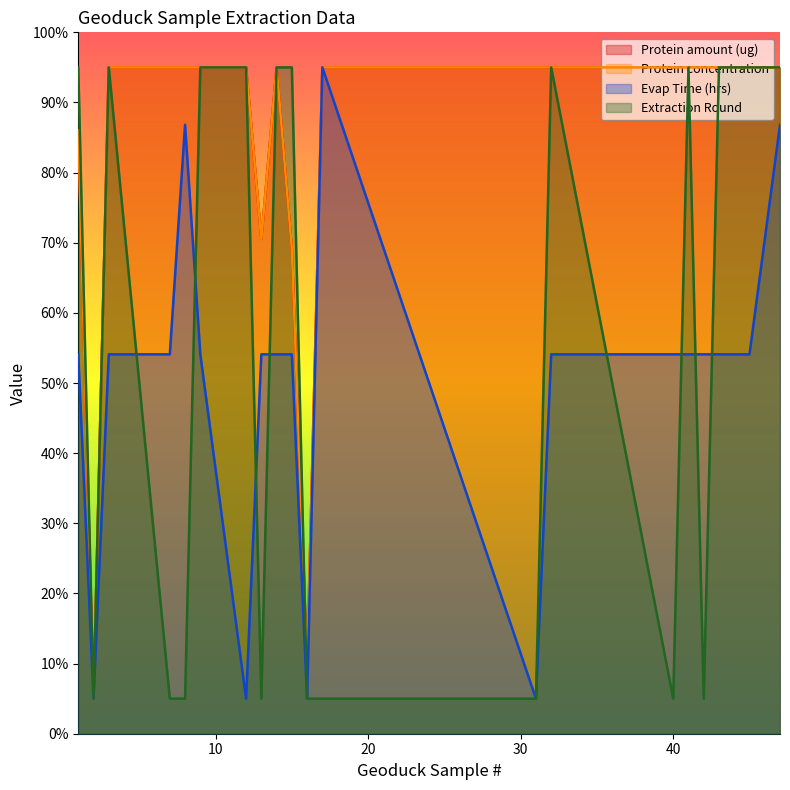

After their last crossing, which series has the higher values: Protein amount (ug) or Extraction Round?

Protein amount (ug)